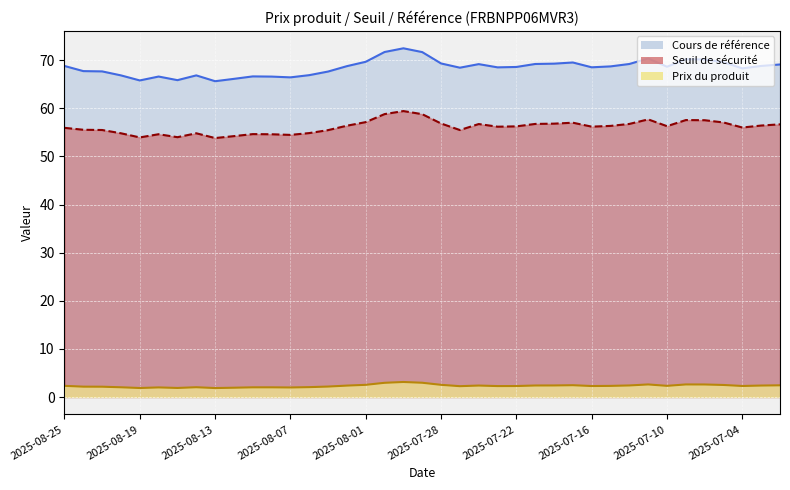

True or false: Cours de référence and Seuil de sécurité cross at least once.

False